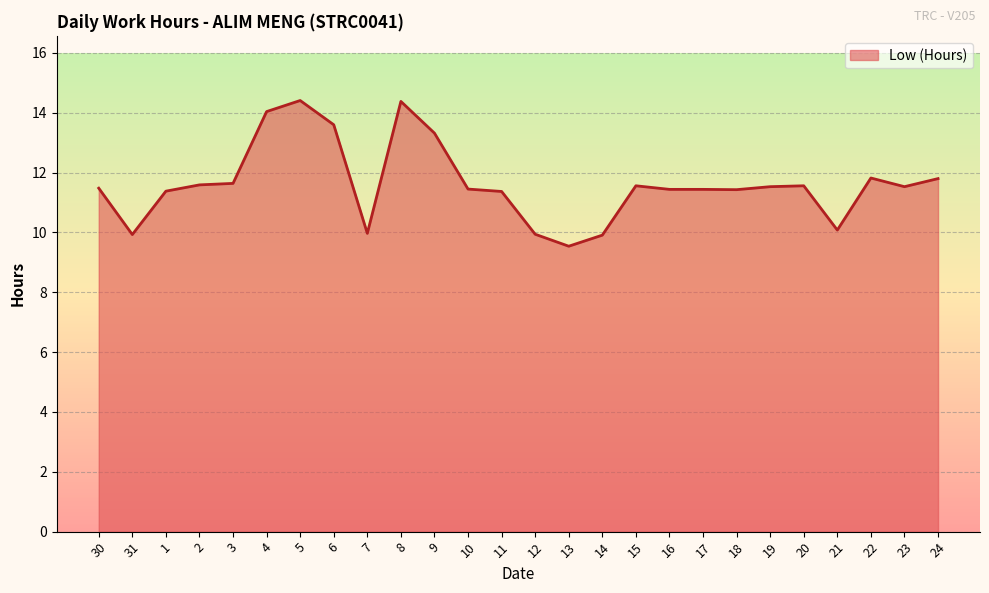

What position from the right is 18?

7